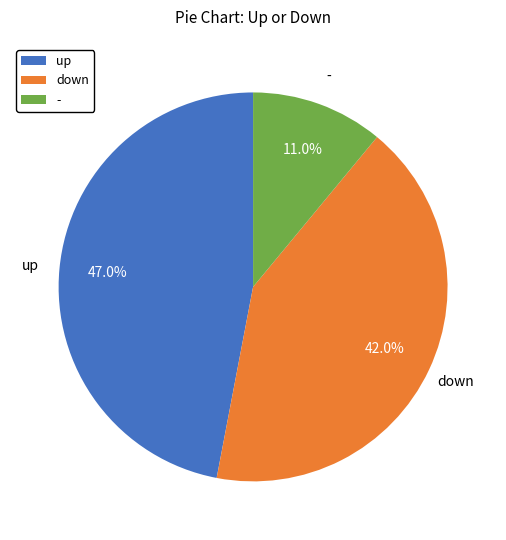

To the nearest percent, what is the combined percentage of - and up?

58%